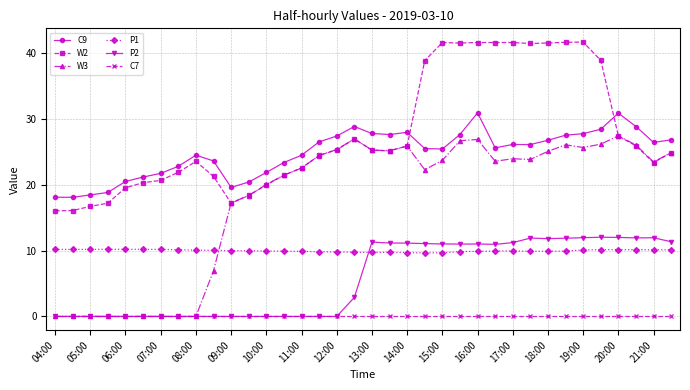

What is the sum of all P2 values?

209.7